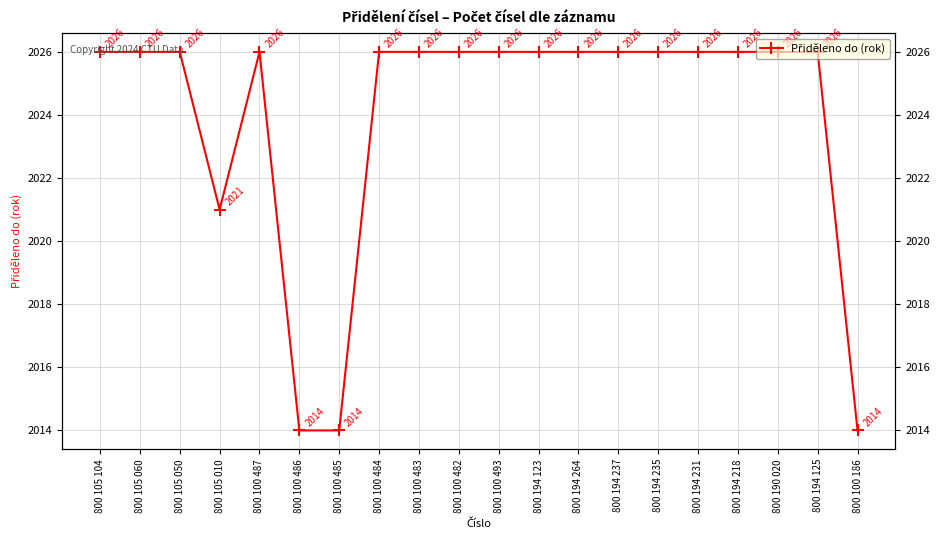

What is the label of the 6th point from the left?

800 100 486